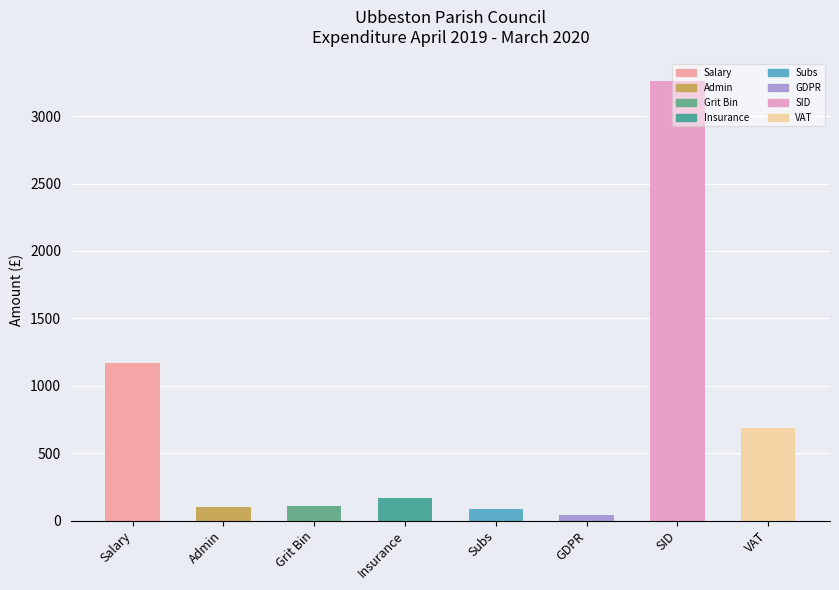

What is the approximate value at Grit Bin?

109.2